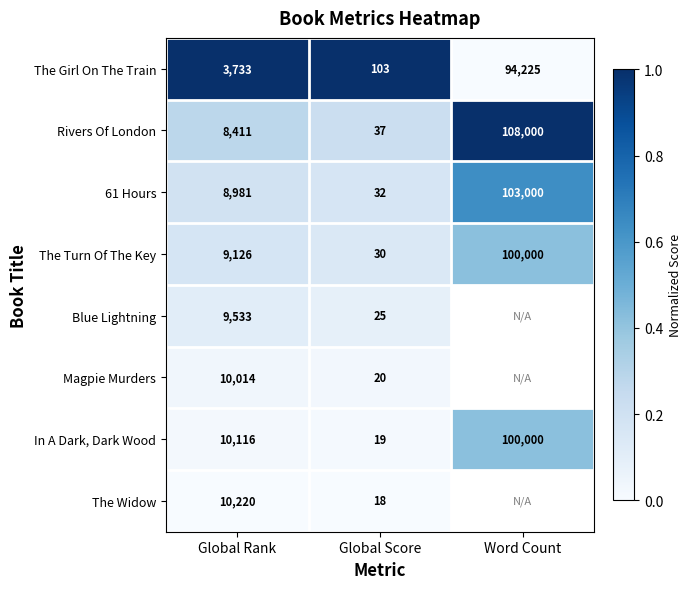

Is the value of In A Dark, Dark Wood at Global Score greater than the value of 61 Hours at Global Score?

No